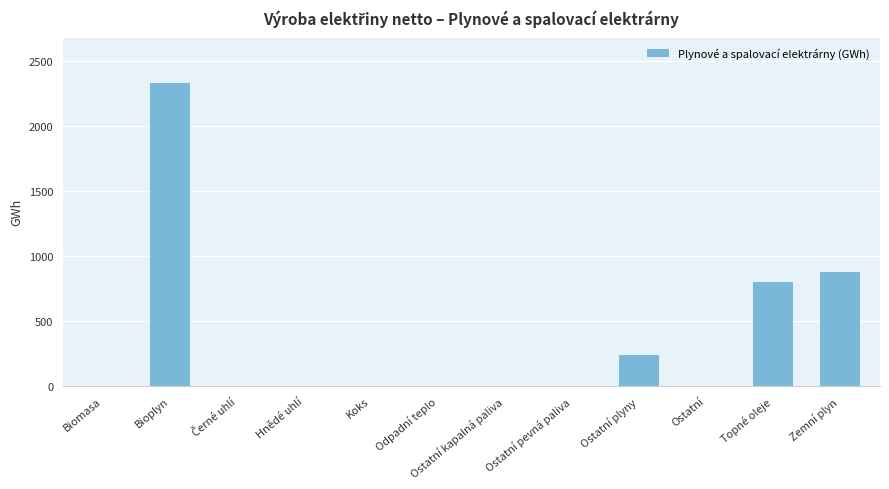

What is the difference between the values at Bioplyn and Hnědé uhlí?

2327.2